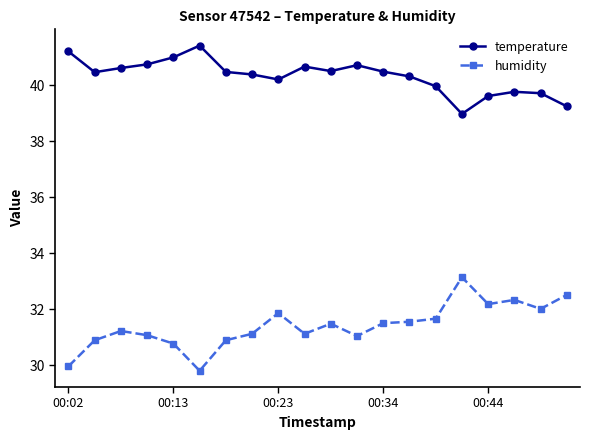

List the series in order of their overall mean, lowest first.

humidity, temperature